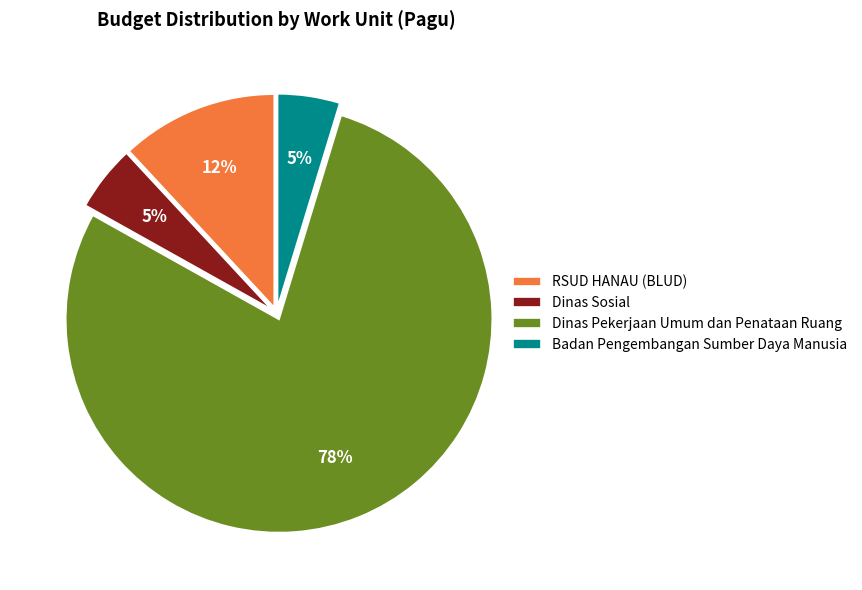

To the nearest percent, what is the combined percentage of Dinas Sosial and RSUD HANAU (BLUD)?

17%